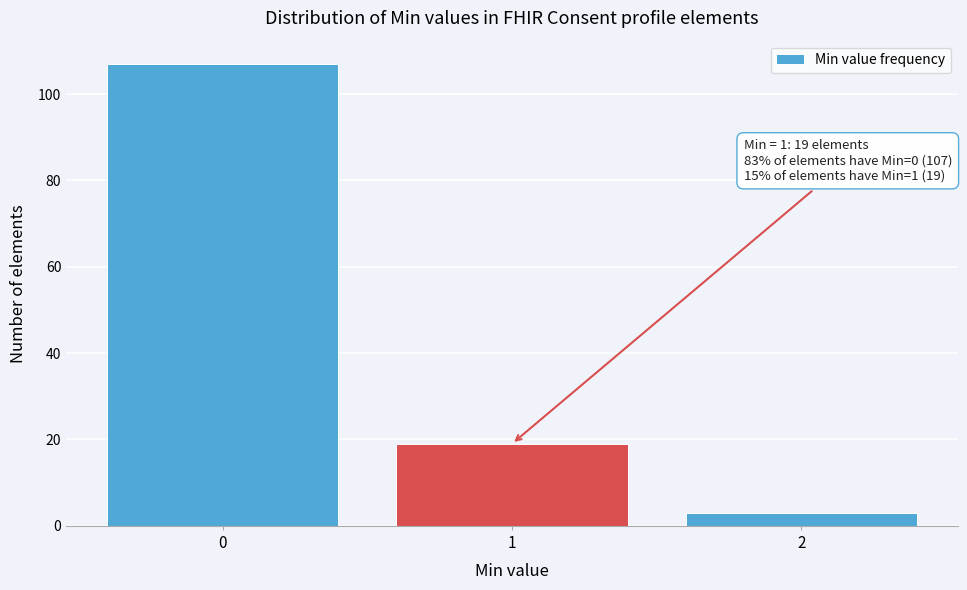

Which range on the x-axis has the tallest bar?

-0.5 to 0.5